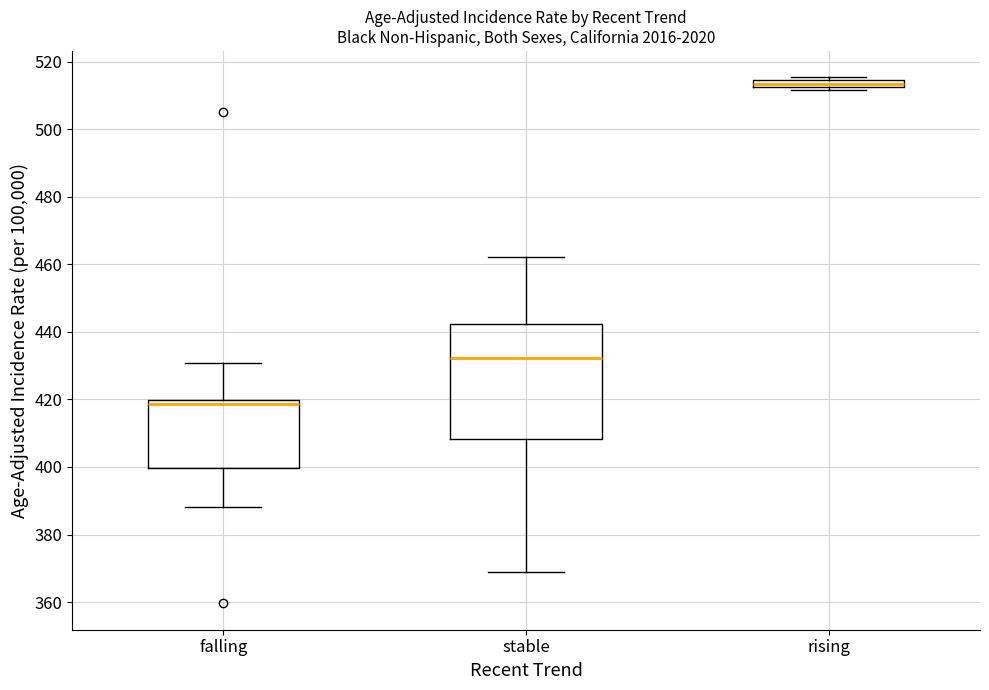

Comparing the boxes themselves (not the whiskers), which one is the tallest?

stable